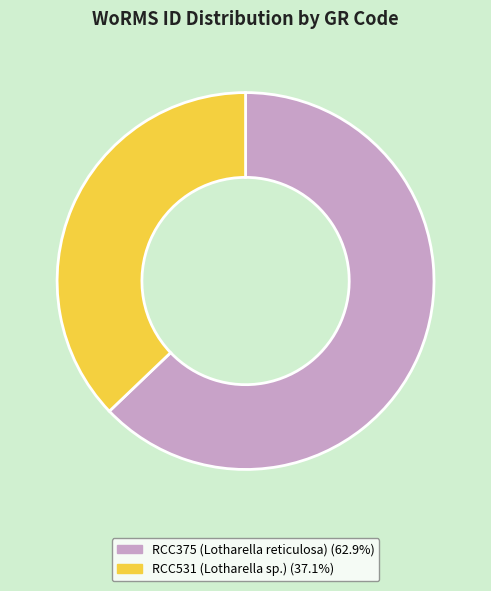

Rank the categories by value from highest to lowest.

RCC375 (Lotharella reticulosa), RCC531 (Lotharella sp.)